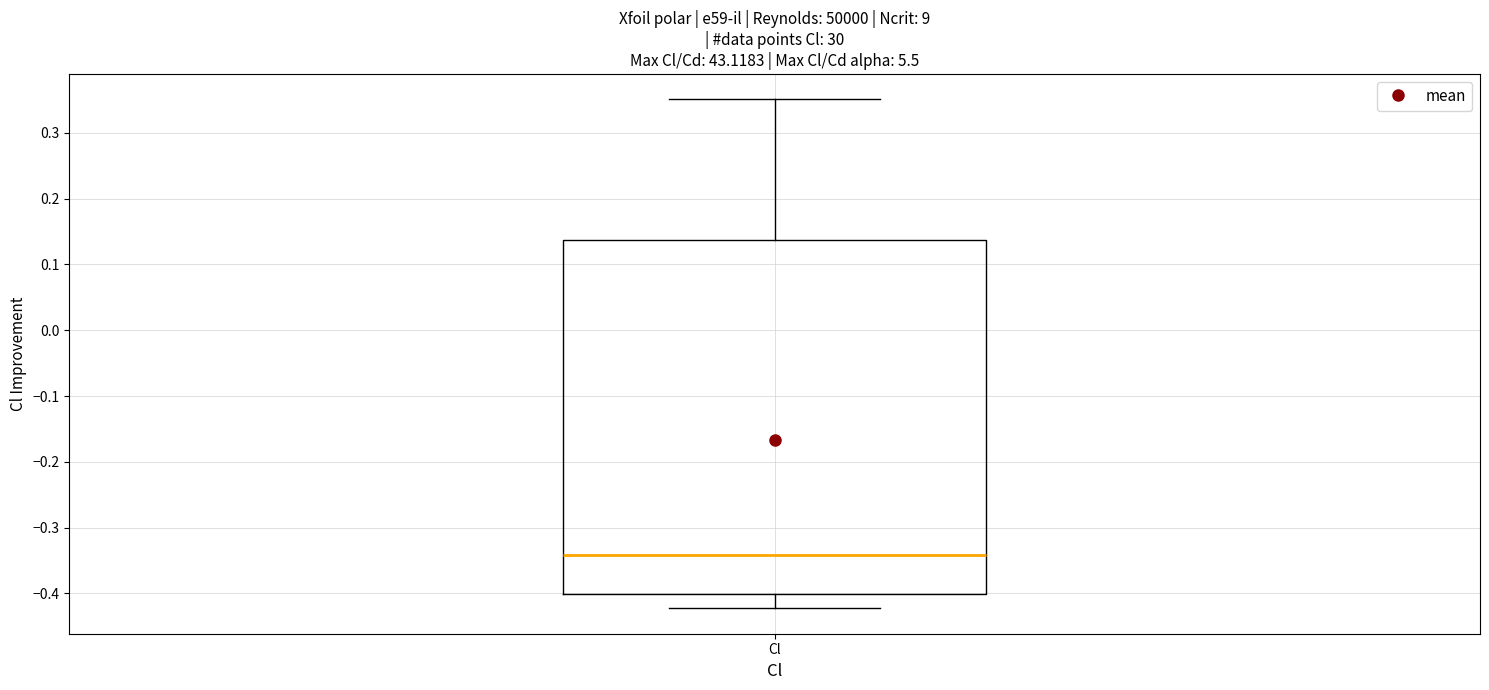

Where does the upper whisker of the box for Cl end on the y-axis? The values are not printed on the chart, so give them approximately, as read against the axis.

0.35